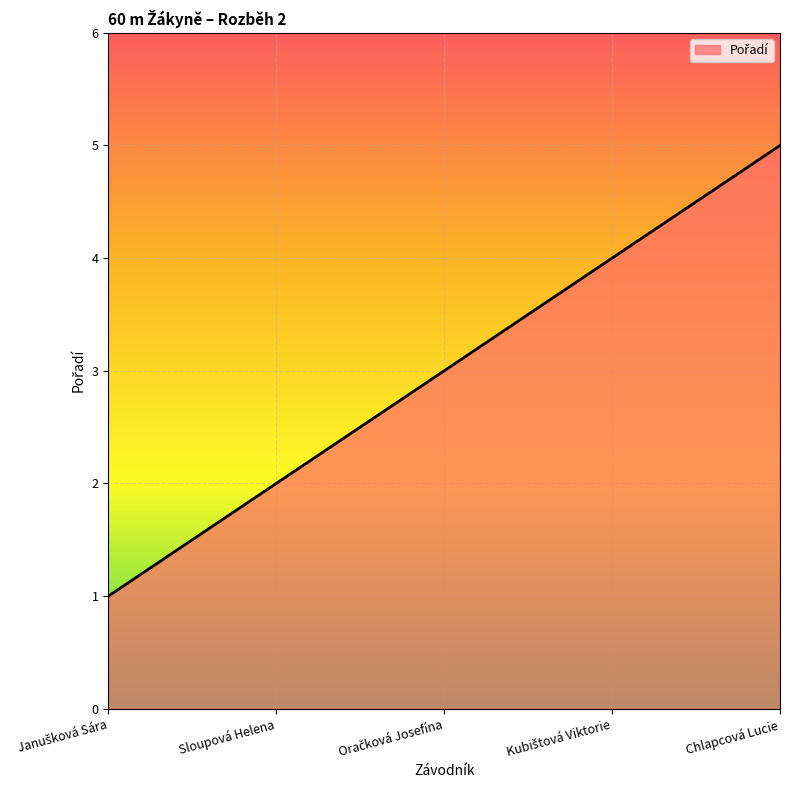

What is the sum of all values?

15